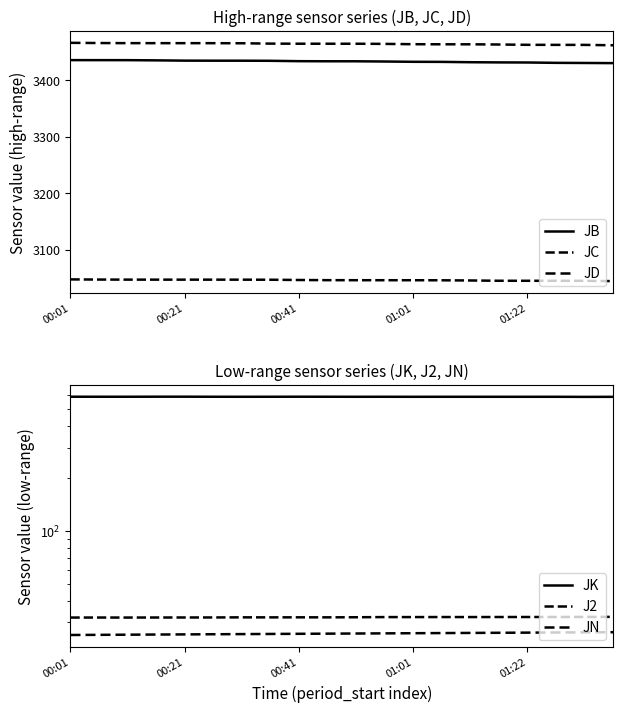

True or false: JN has a value of 42.1 at 00:21.

False